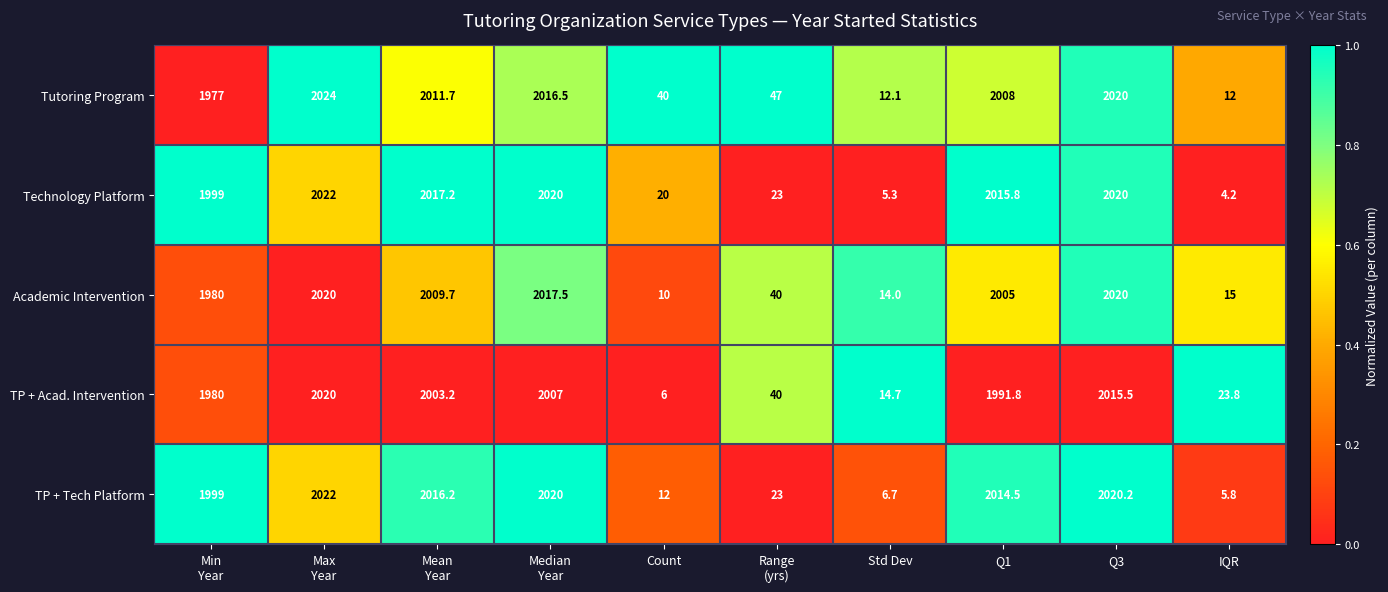

The value of Academic Intervention at IQR is 15.0. True or false?

True